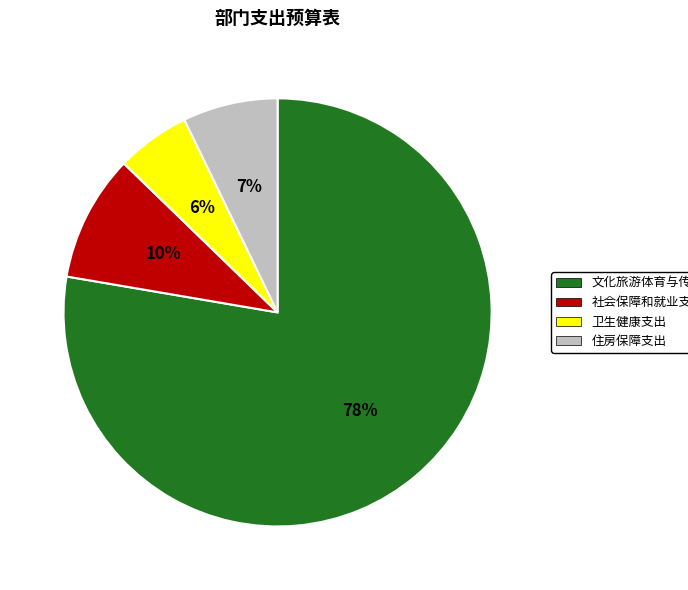

Is the sum of 社会保障和就业支出 and 文化旅游体育与传媒支出 greater than half?

Yes